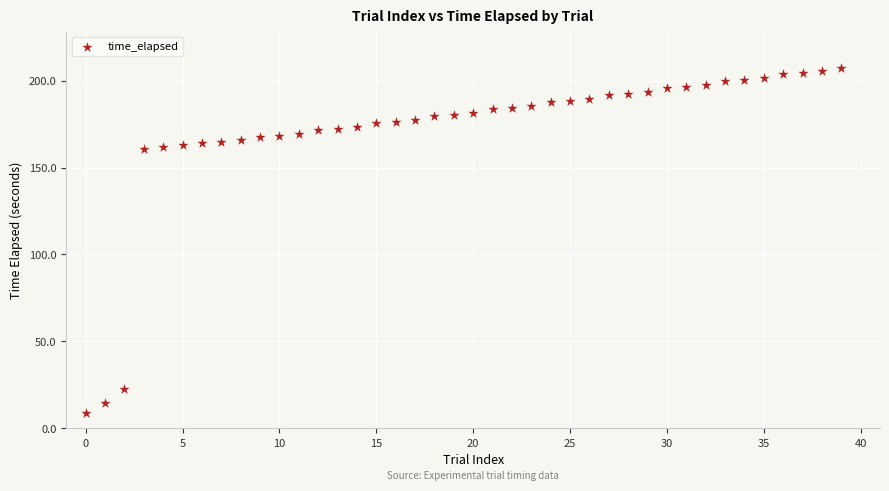

What is the range of Y values (max minus min)?

198.8